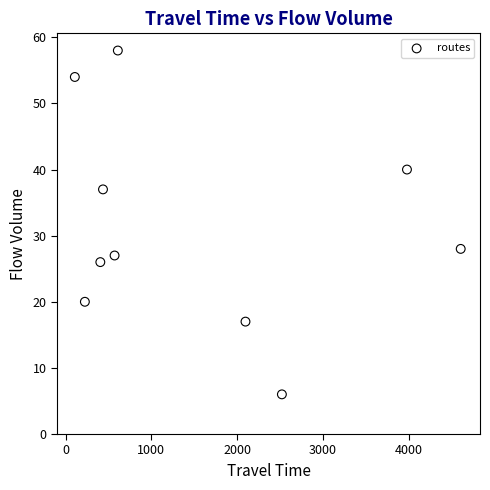

What Y value in the scatter plot is closest to 32?

28